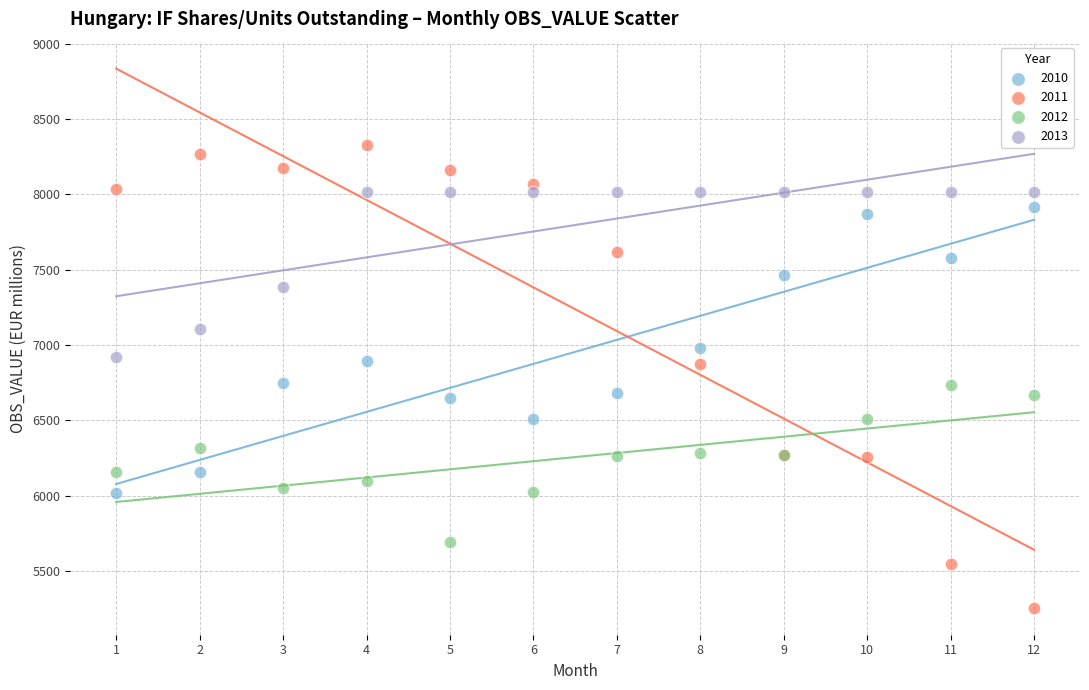

Which series has the widest spread of Y values?

2011